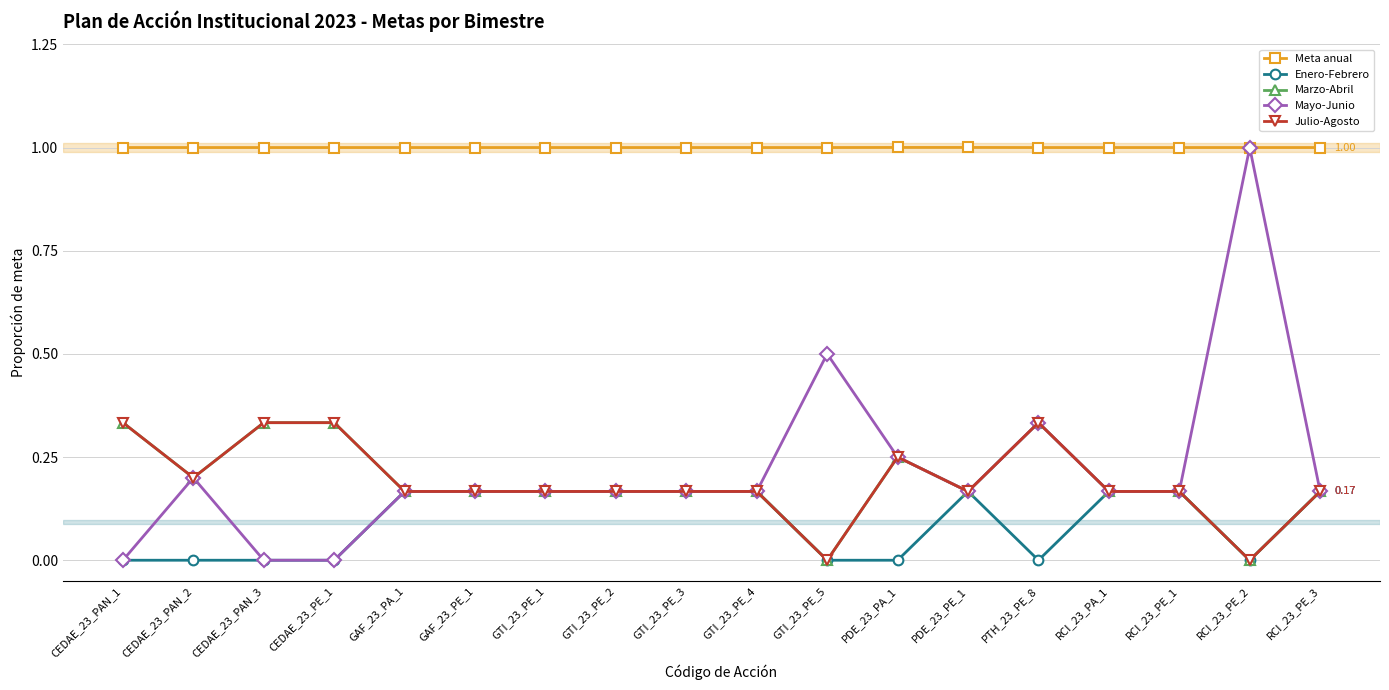

True or false: Julio-Agosto has a value of 0.0 at RCI_23_PE_2.

True